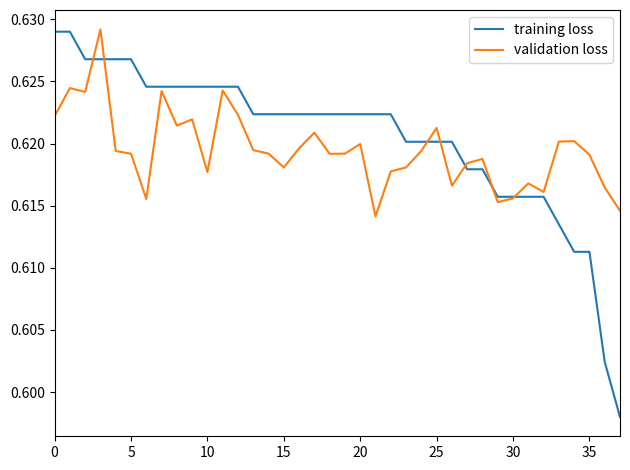

Rank the series by their average value, from lowest to highest.

validation loss, training loss